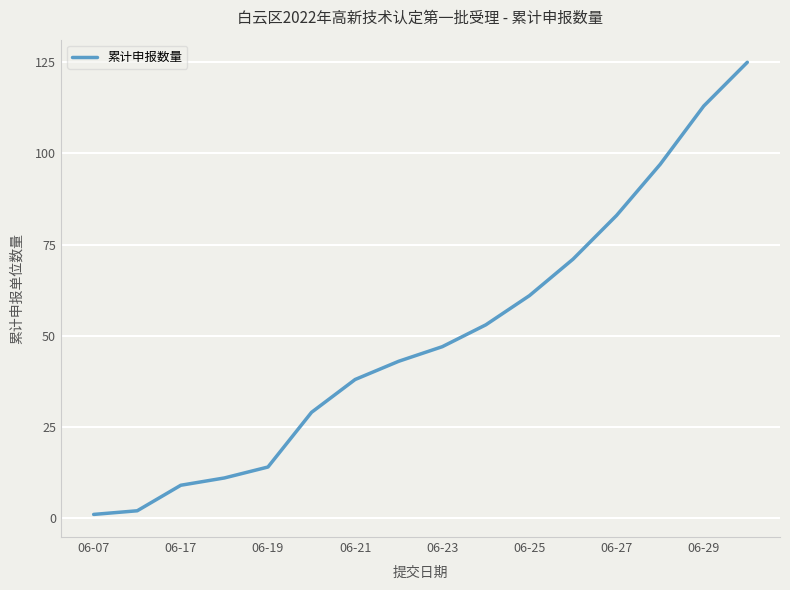

What is the greatest value displayed?

125